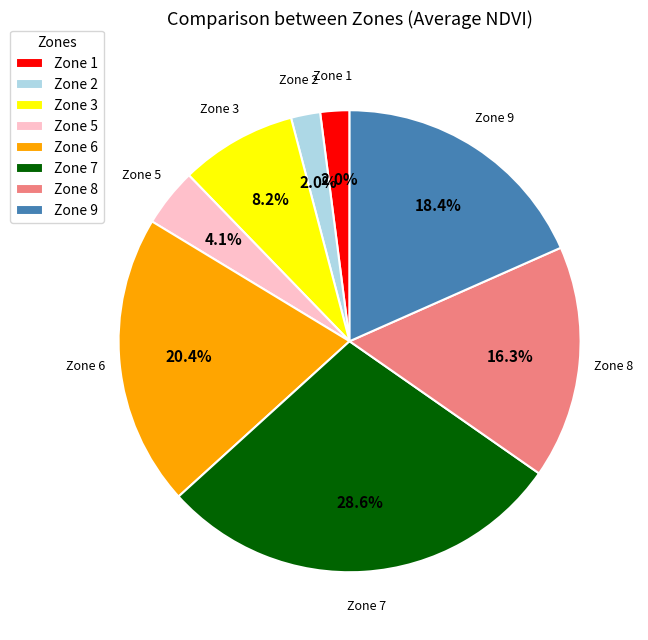

Which slice is the largest?

Zone 7